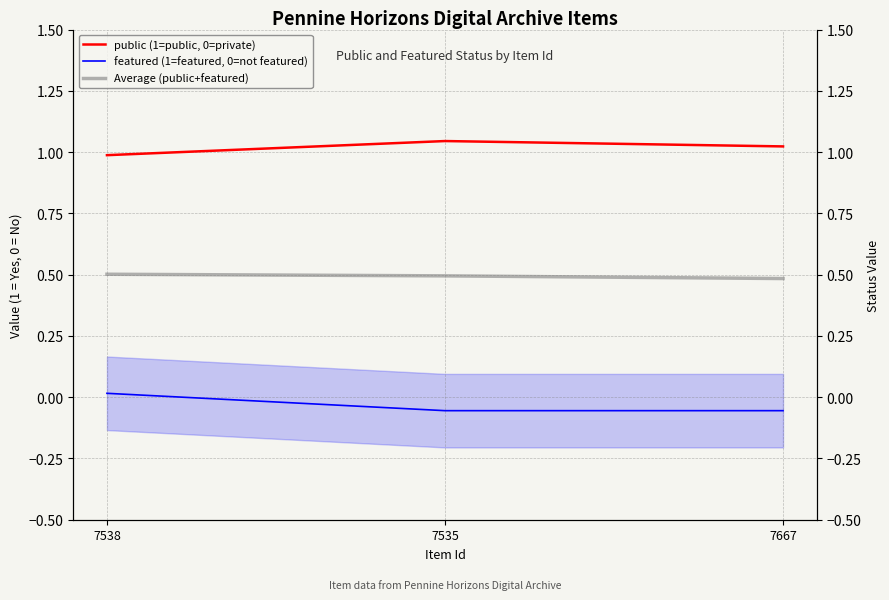

List the series in order of their overall mean, lowest first.

featured (1=featured, 0=not featured), Average (public+featured), public (1=public, 0=private)